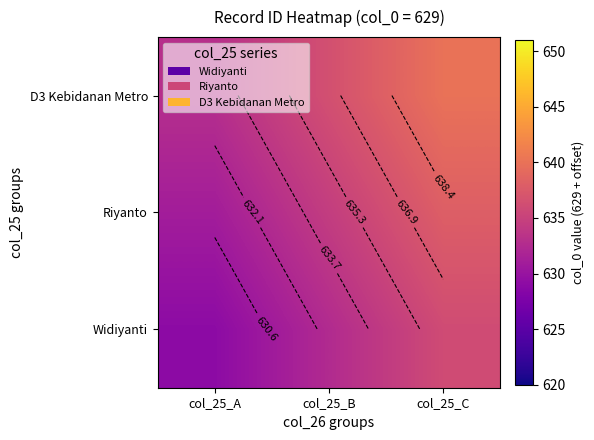

At how many categories does at least one series exceed 632?

3